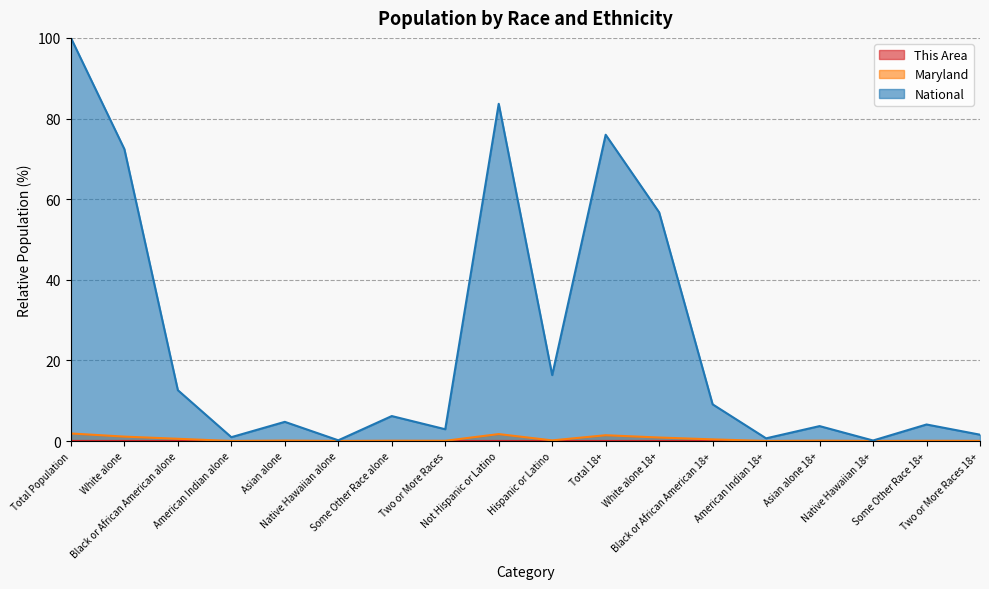

What position from the right is Asian alone 18+?

4